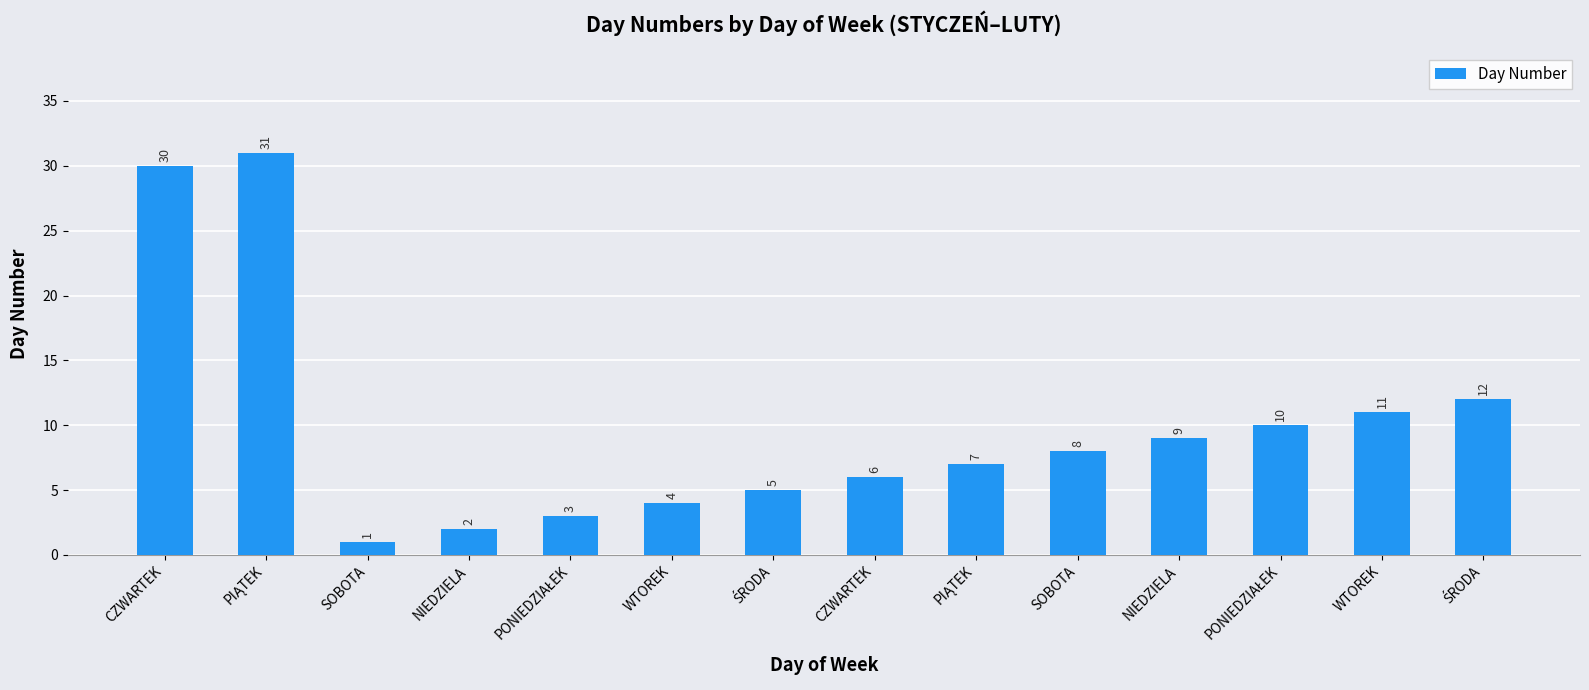

List the labels in order of value, smallest first.

SOBOTA, NIEDZIELA, PONIEDZIAŁEK, WTOREK, ŚRODA, CZWARTEK, PIĄTEK, SOBOTA, NIEDZIELA, PONIEDZIAŁEK, WTOREK, ŚRODA, CZWARTEK, PIĄTEK